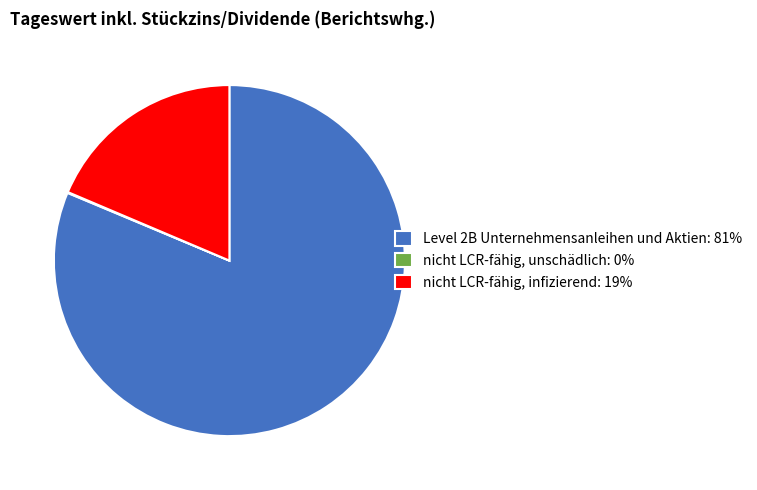

What is the largest slice in the pie chart?

Level 2B Unternehmensanleihen und Aktien